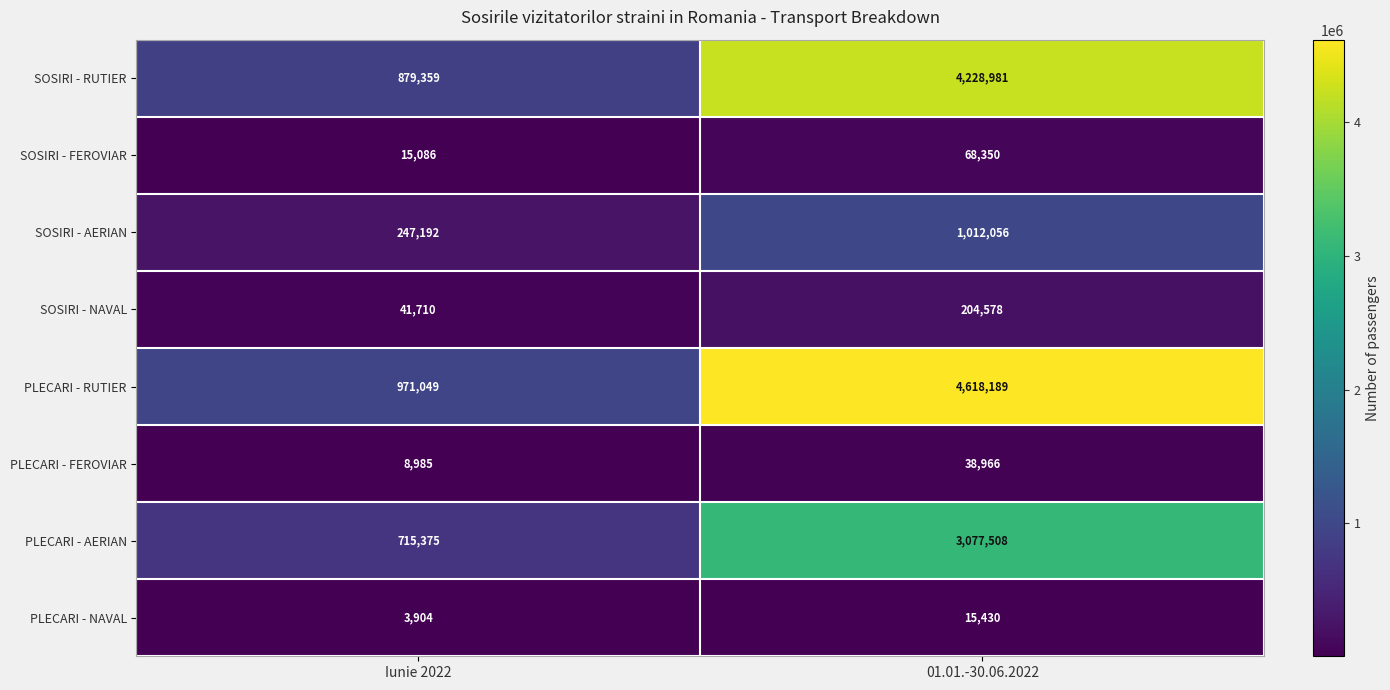

List the series in order of their peak value, lowest first.

PLECARI - NAVAL, PLECARI - FEROVIAR, SOSIRI - FEROVIAR, SOSIRI - NAVAL, SOSIRI - AERIAN, PLECARI - AERIAN, SOSIRI - RUTIER, PLECARI - RUTIER